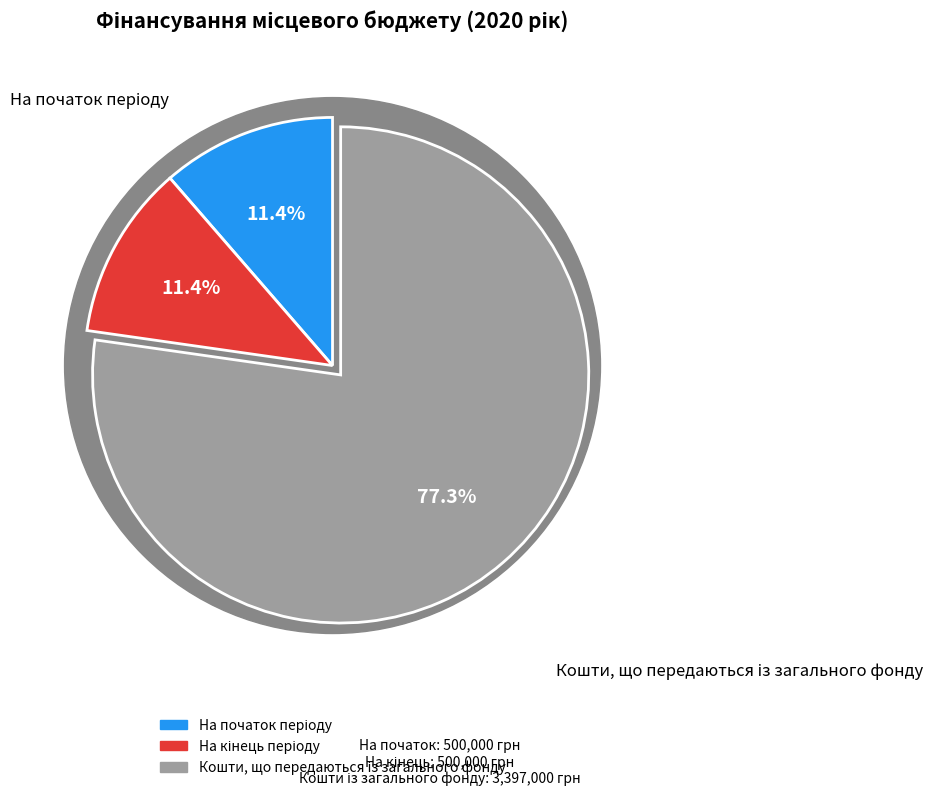

Which slice represents more than half of the pie?

Кошти, що передаються із загального фонду